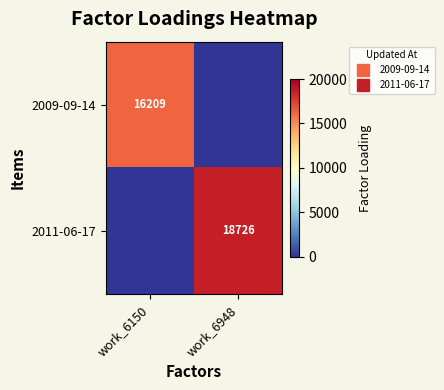

Which series has the largest total across all categories?

2011-06-17